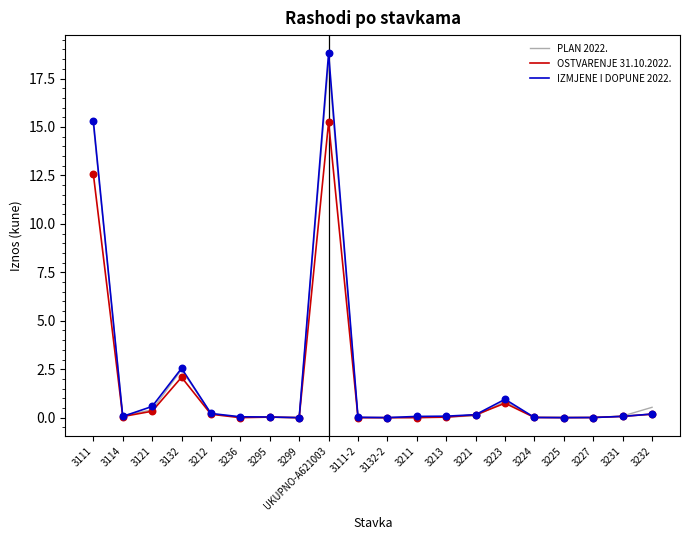

What are all the series names shown in the legend?

PLAN 2022., OSTVARENJE 31.10.2022., IZMJENE I DOPUNE 2022.